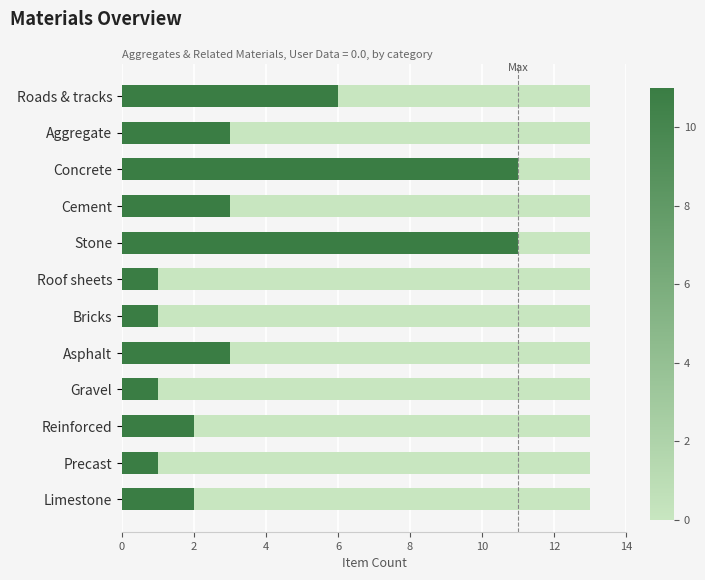

What is the maximum value shown in the chart?

11.0